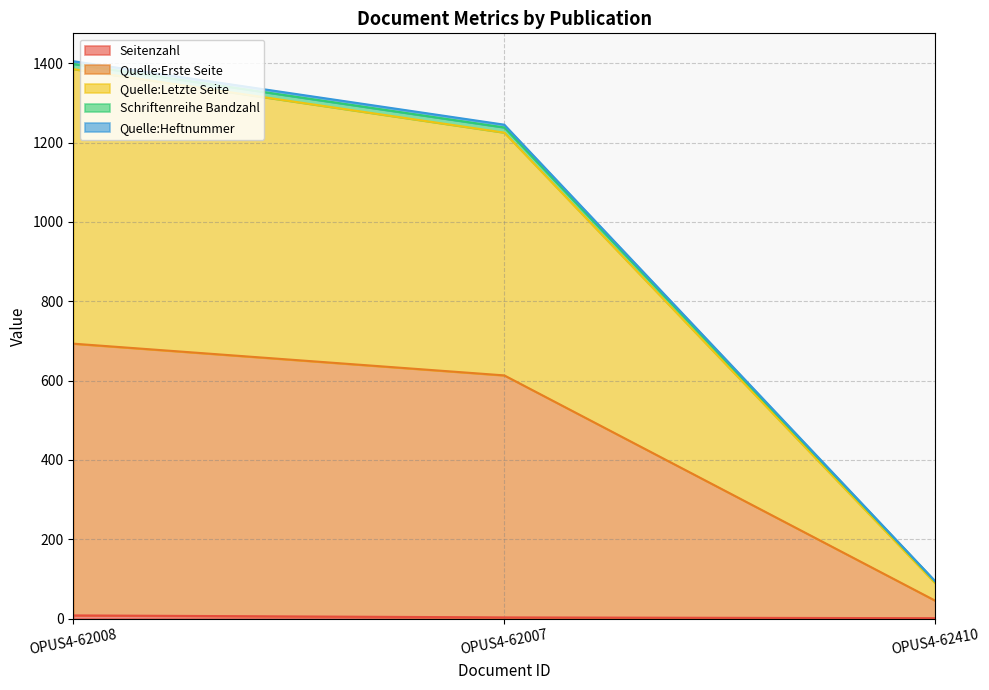

At which category is the sum across all series the highest?

OPUS4-62008